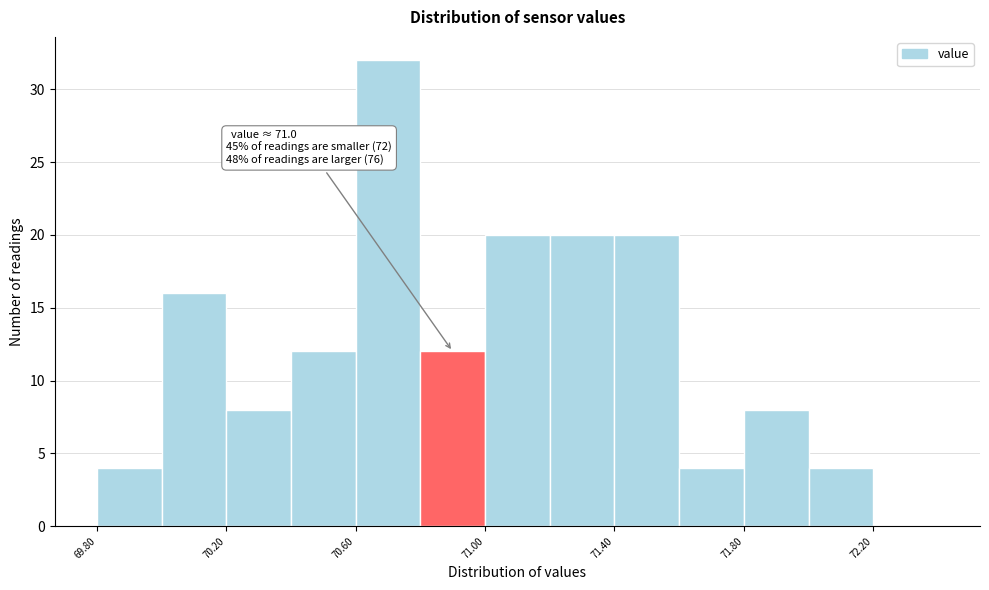

Which range on the x-axis has the tallest bar?

70.6 to 70.8